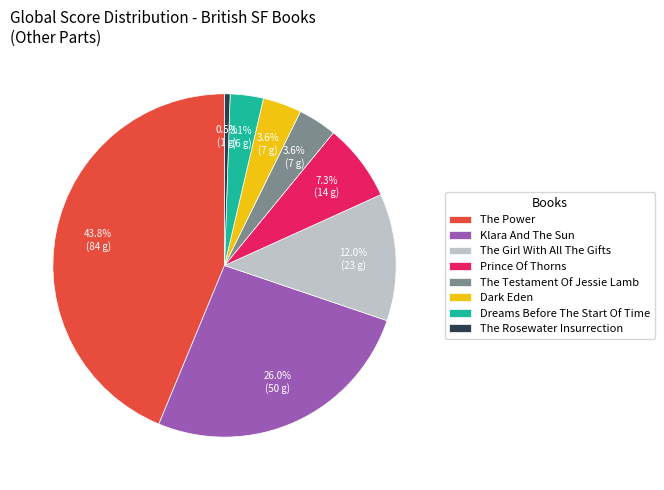

Count the number of slices in the pie.

8